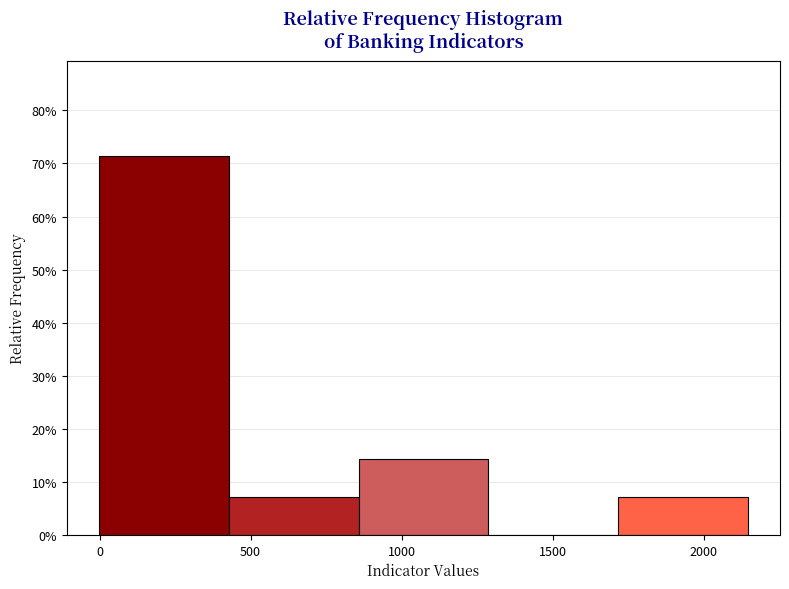

How tall is the bar that spans 450 to 850 on the x-axis? Neither the bar edges nor the heights are printed on the chart, so give them approximately, as read against the axes.

7